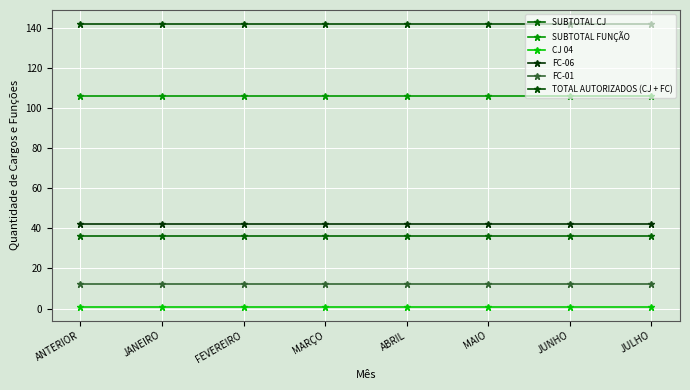

Between MARÇO and JANEIRO, which is larger?

MARÇO